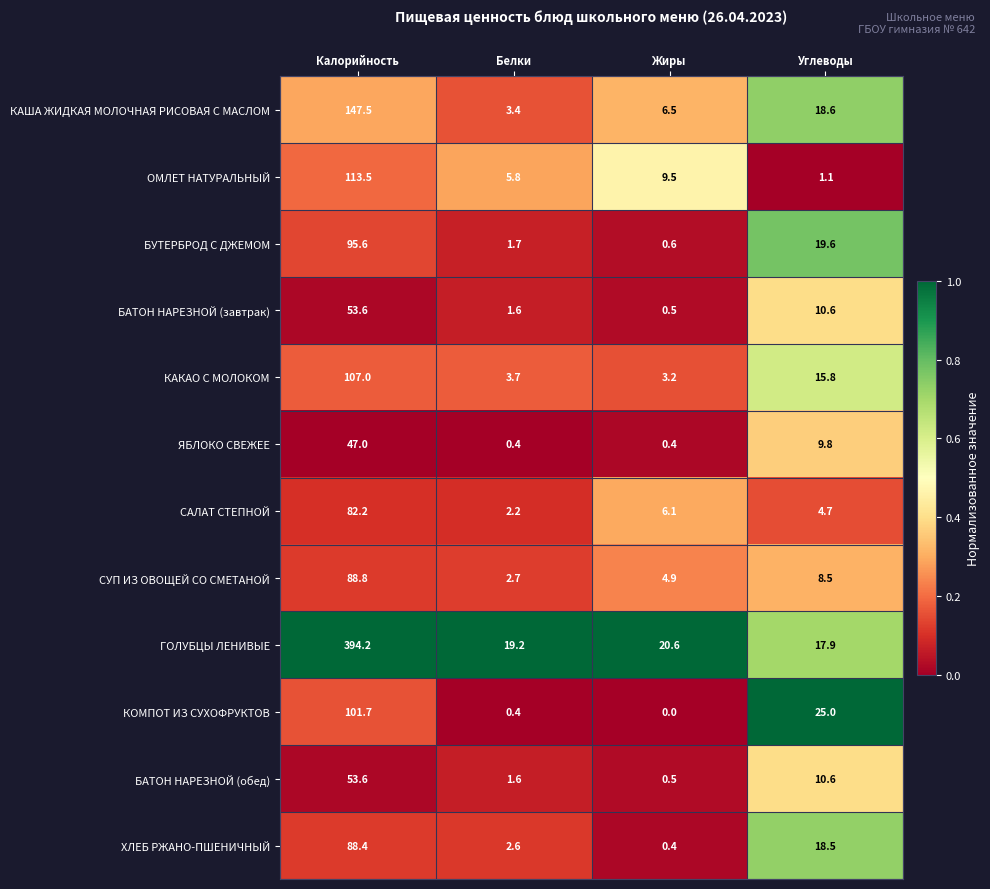

At which label does КАКАО С МОЛОКОМ reach its minimum?

Жиры